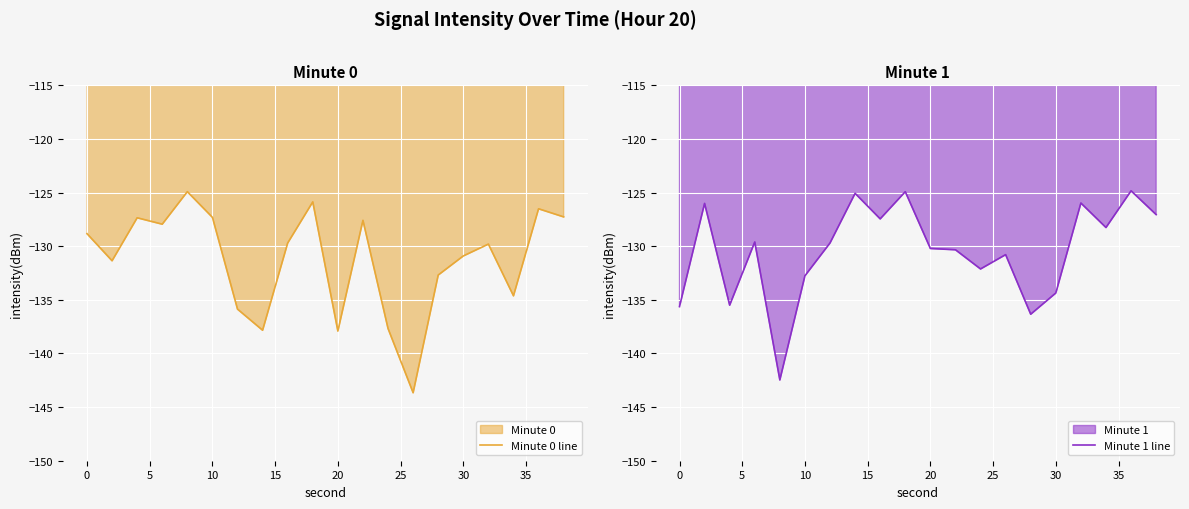

What is the sum of all Minute 1 line values?

-2609.4